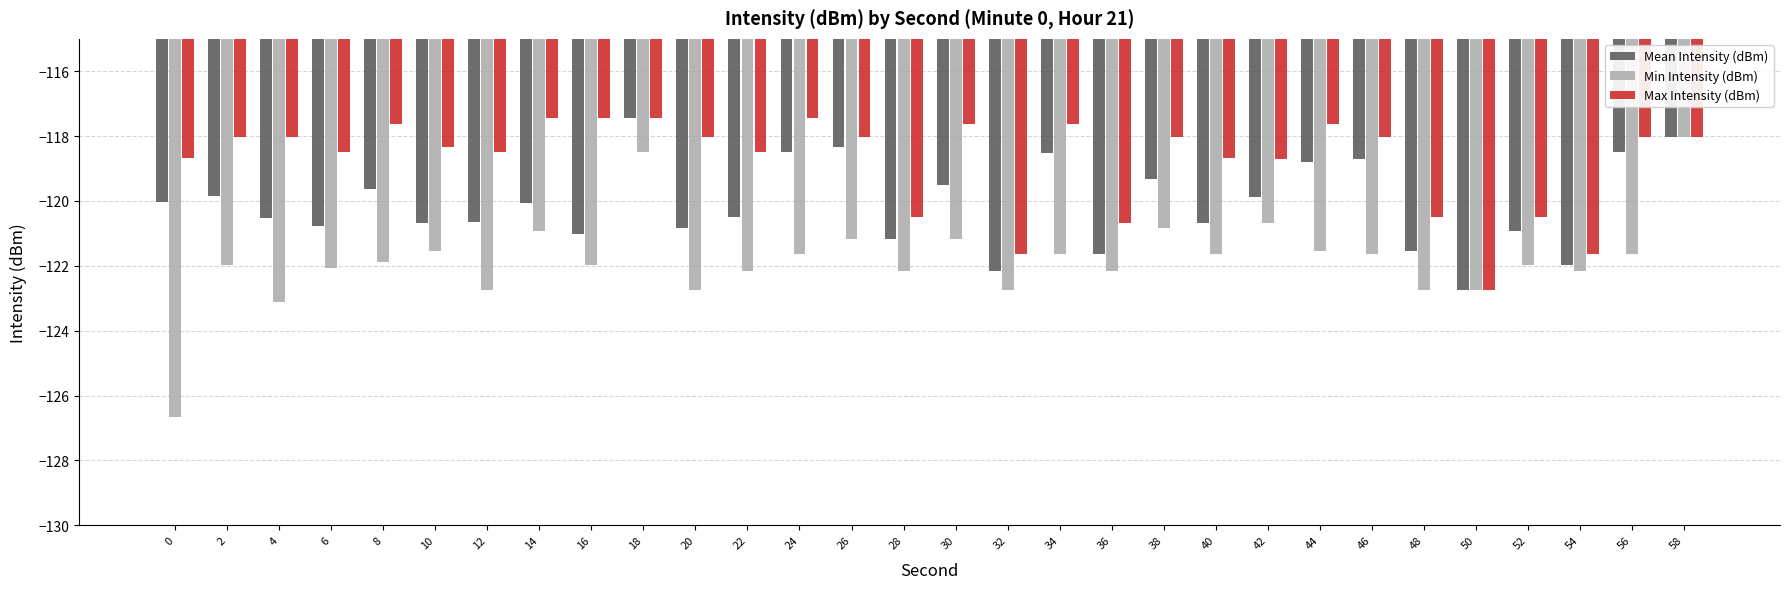

How many distinct data groups are displayed?

3